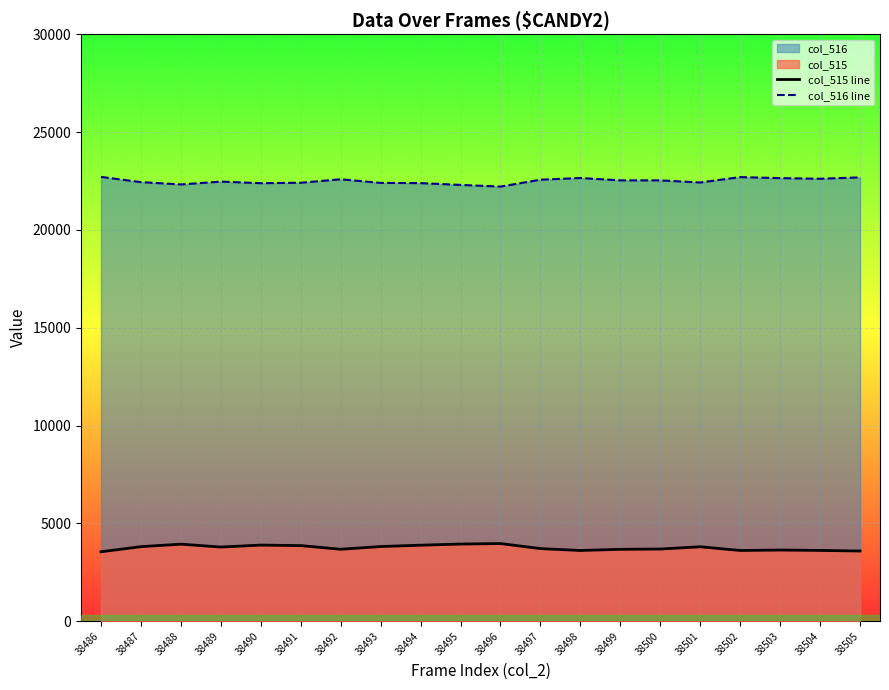

At 38495, list the series in order from largest to smallest.

col_516 line, col_515 line